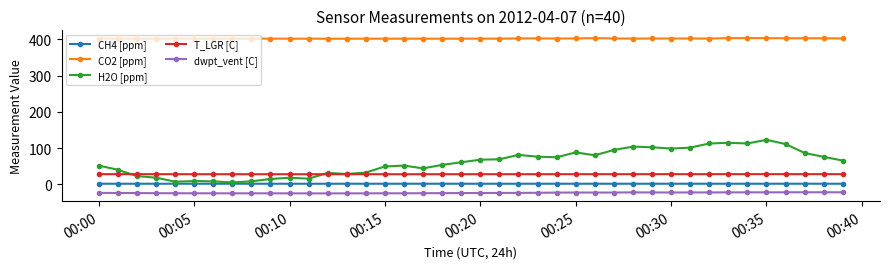

Which series has the widest spread of values?

H2O [ppm]